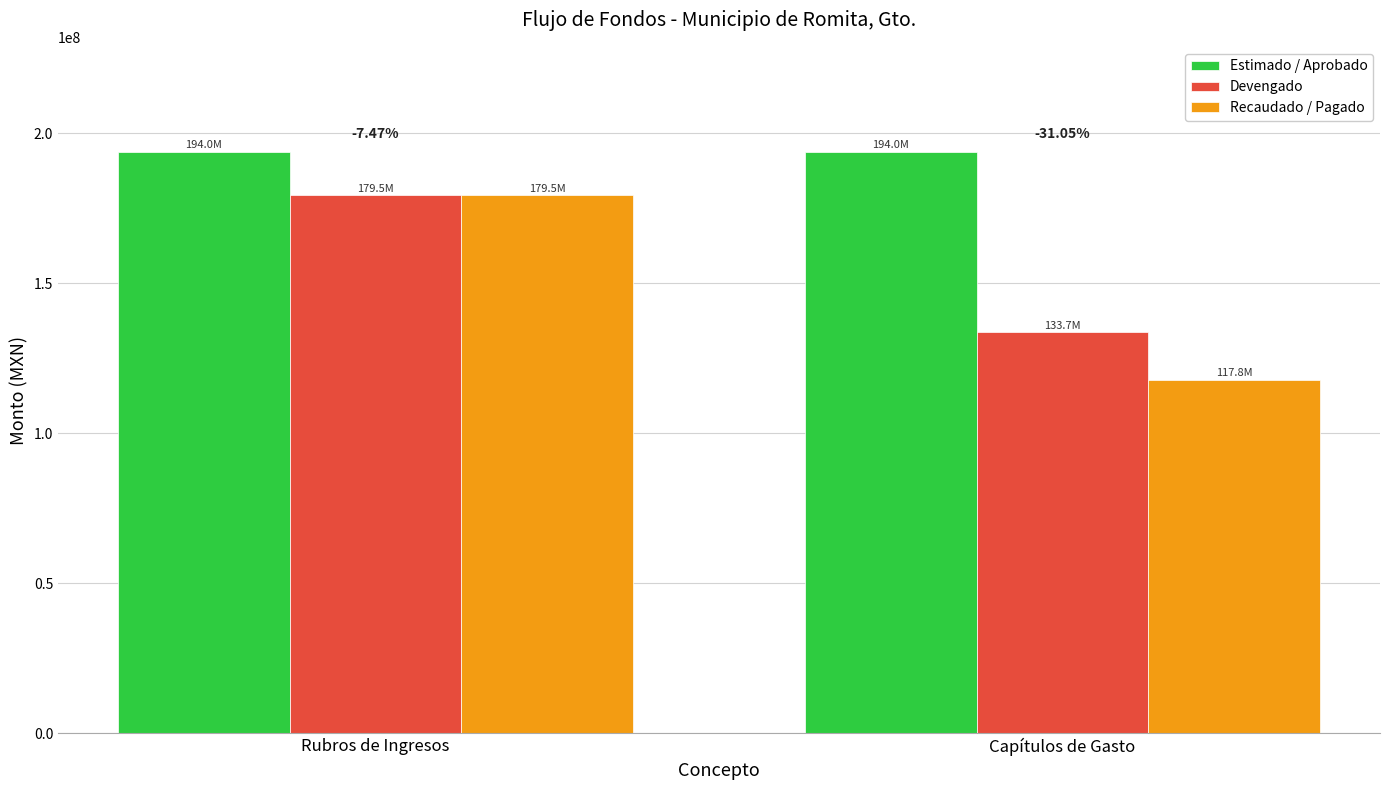

How many series are shown in this chart?

3